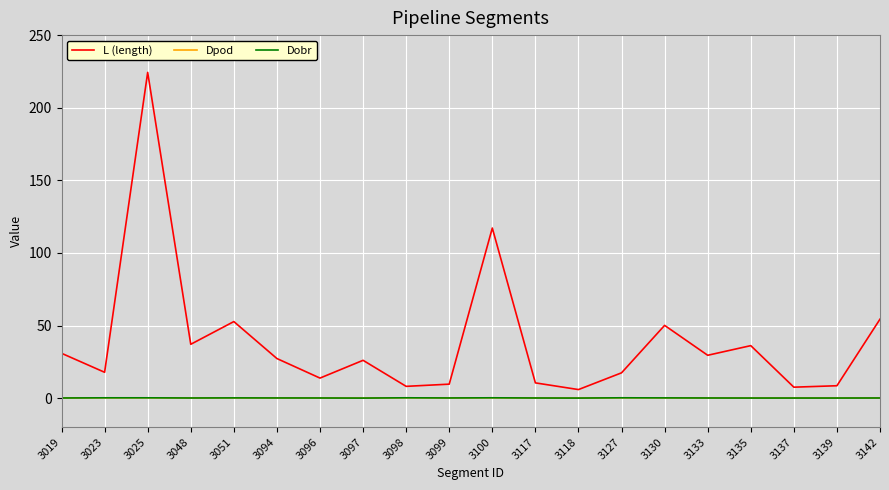

Rank the series by their maximum value, from lowest to highest.

Dpod, Dobr, L (length)